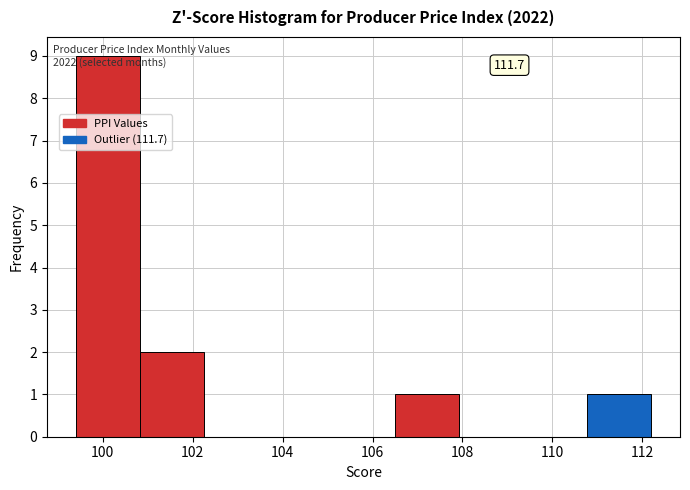

Over which range of the x-axis is the bar tallest?

99.4 to 100.8